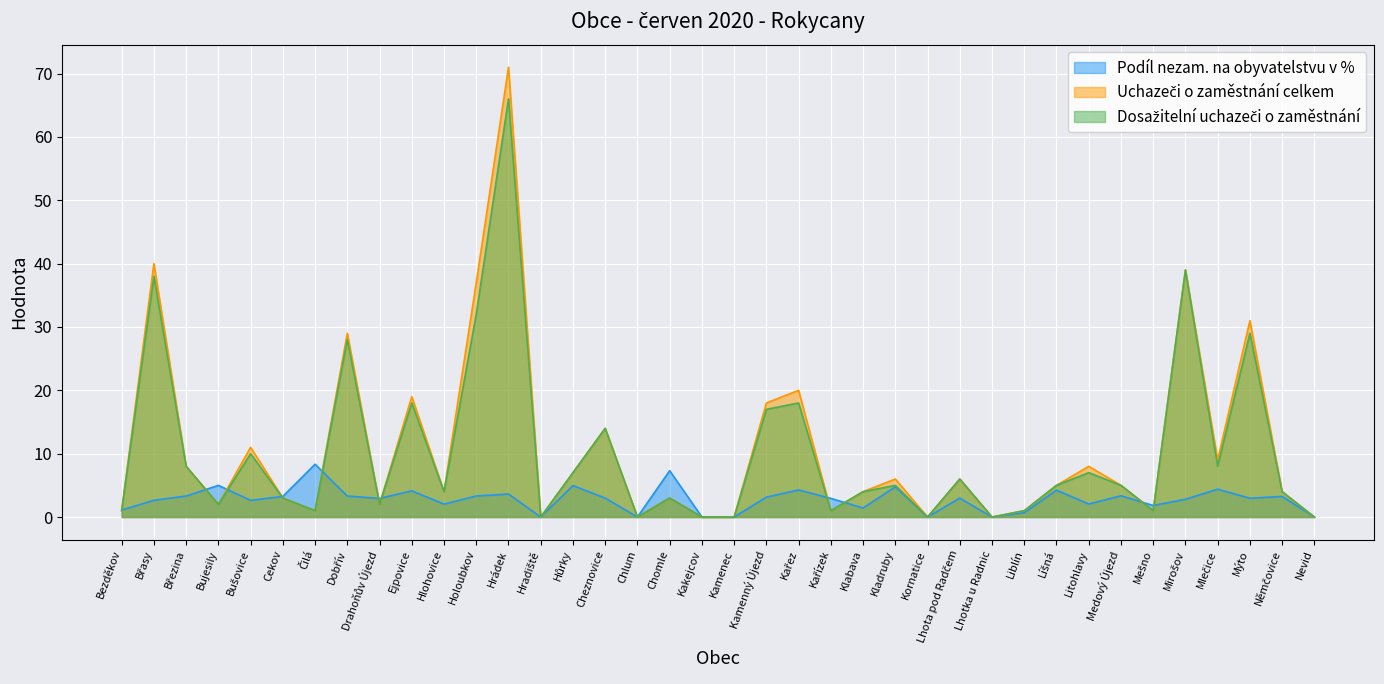

At which category is the sum across all series the highest?

Hrádek